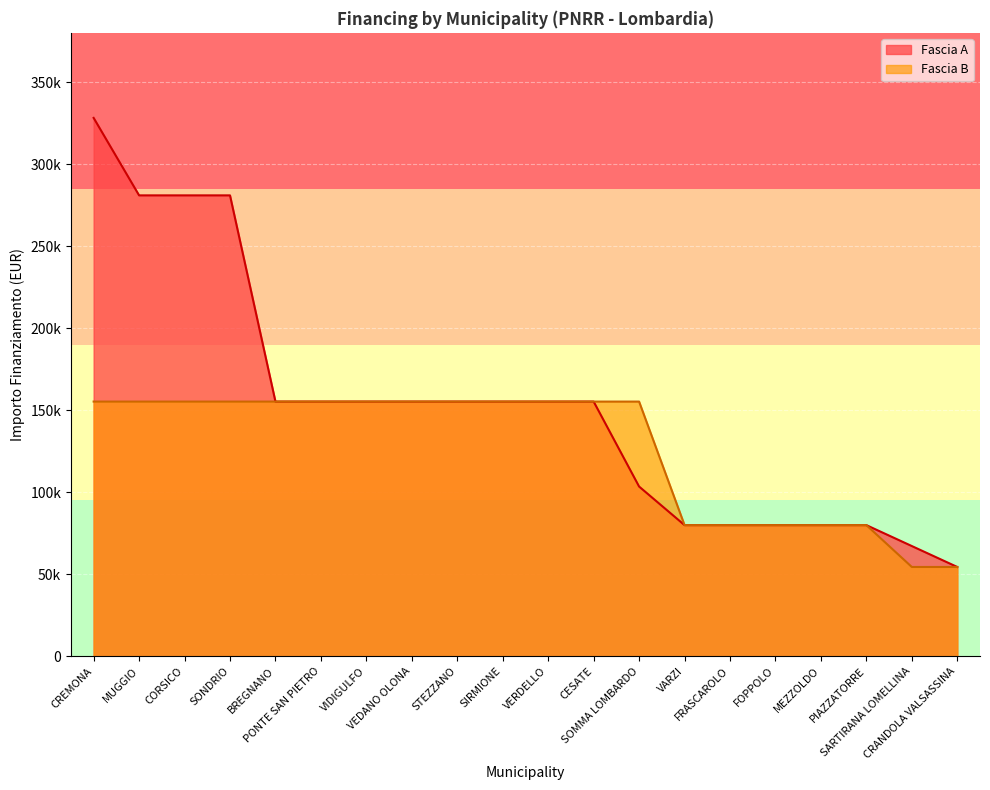

Reading right to left, transcribe all the data shown in this chart.

Fascia A: 54412	67167	79922	79922	79922	79922	79922	103444	155234	155234	155234	155234	155234	155234	155234	155234	280932	280932	280932	328160
Fascia B: 54412	54412	79922	79922	79922	79922	79922	155234	155234	155234	155234	155234	155234	155234	155234	155234	155234	155234	155234	155234